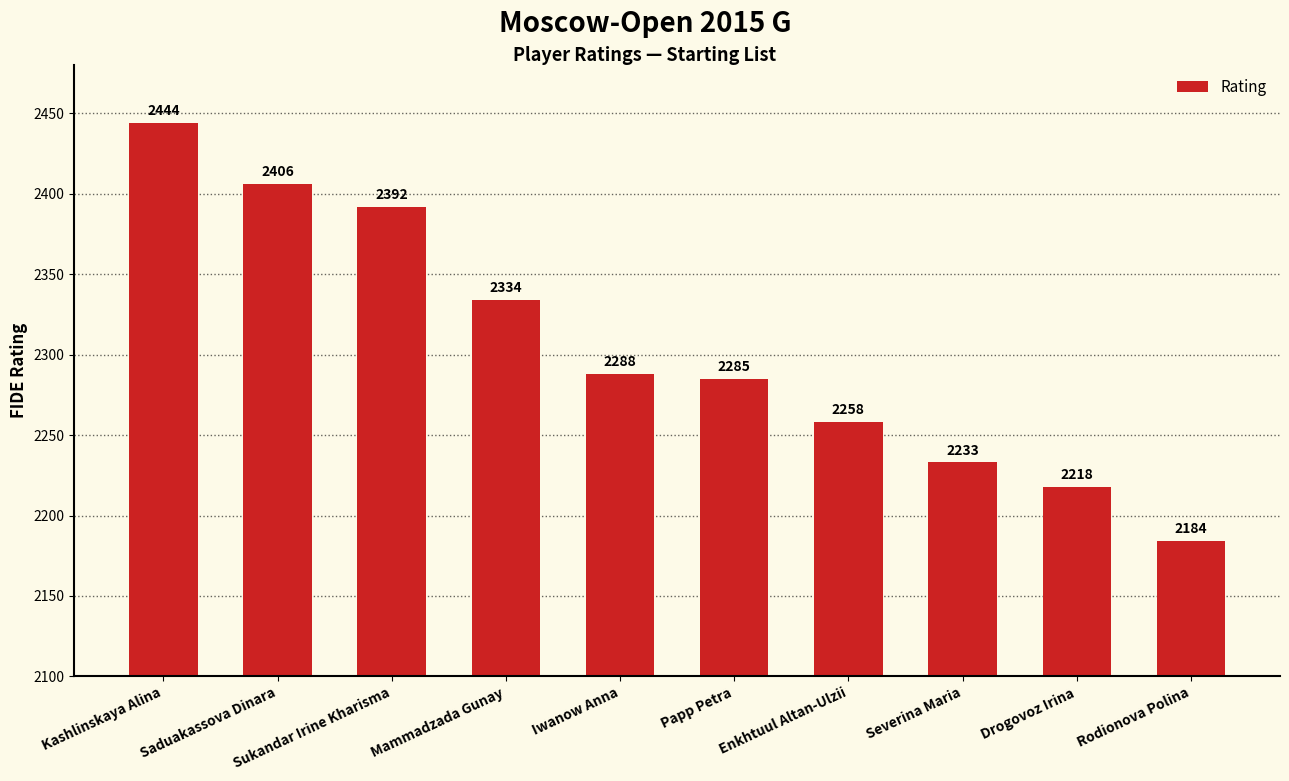

The chart shows a value of 1286 at Sukandar Irine Kharisma. True or false?

False